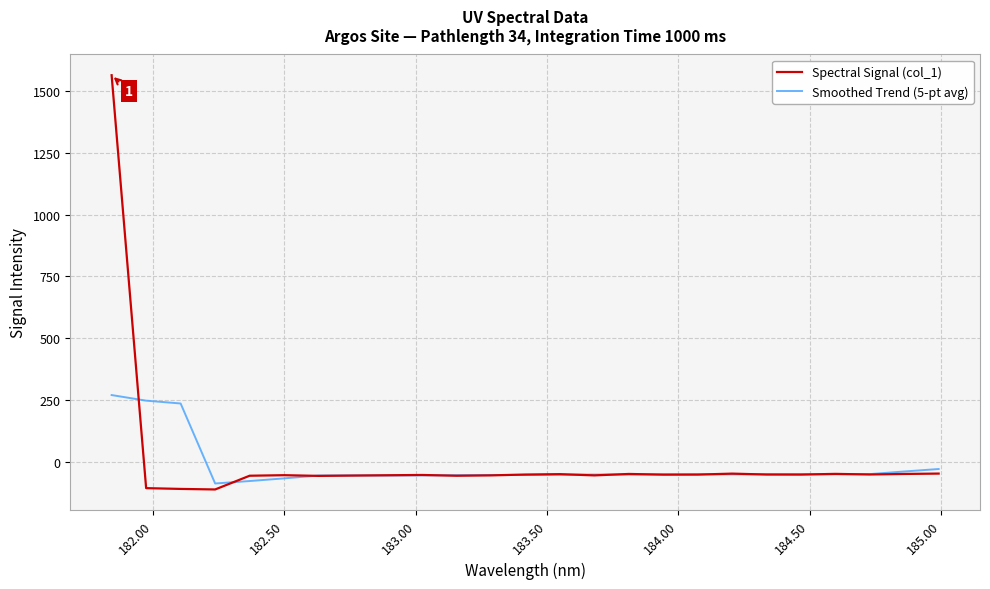

List the series in order of their peak value, lowest first.

Smoothed Trend (5-pt avg), Spectral Signal (col_1)